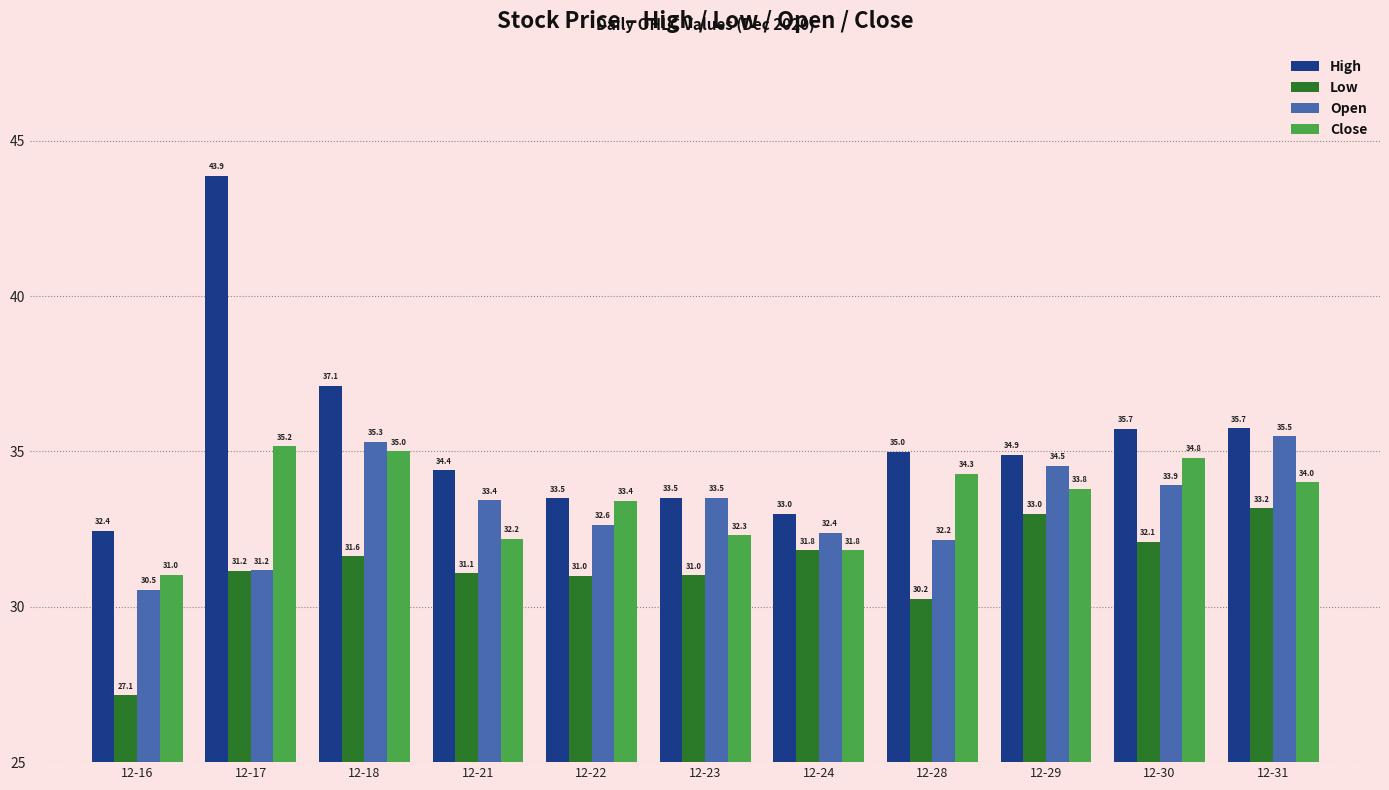

What is the difference between the highest and lowest values at 12-16?

5.3